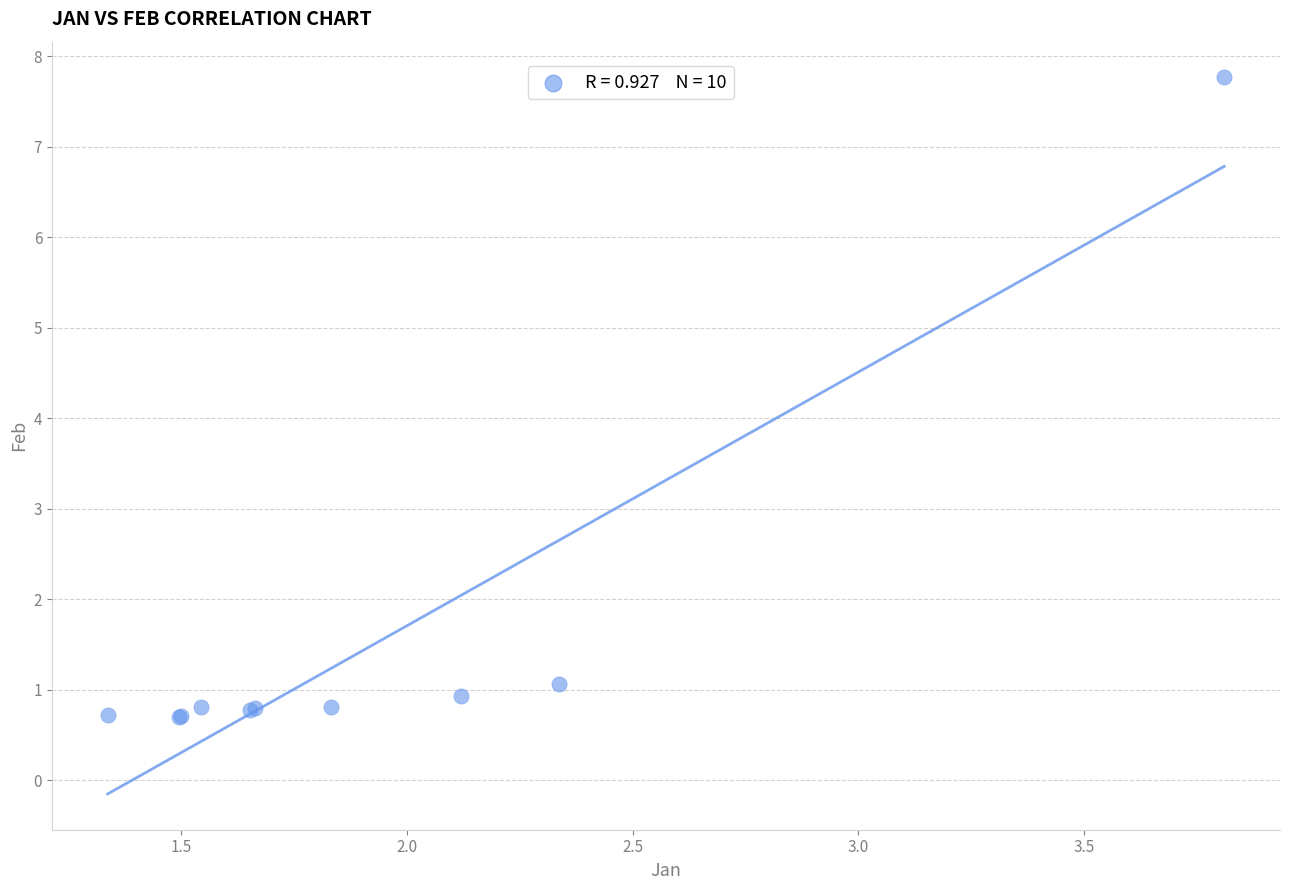

What Y value in the scatter plot is closest to 4?

1.1